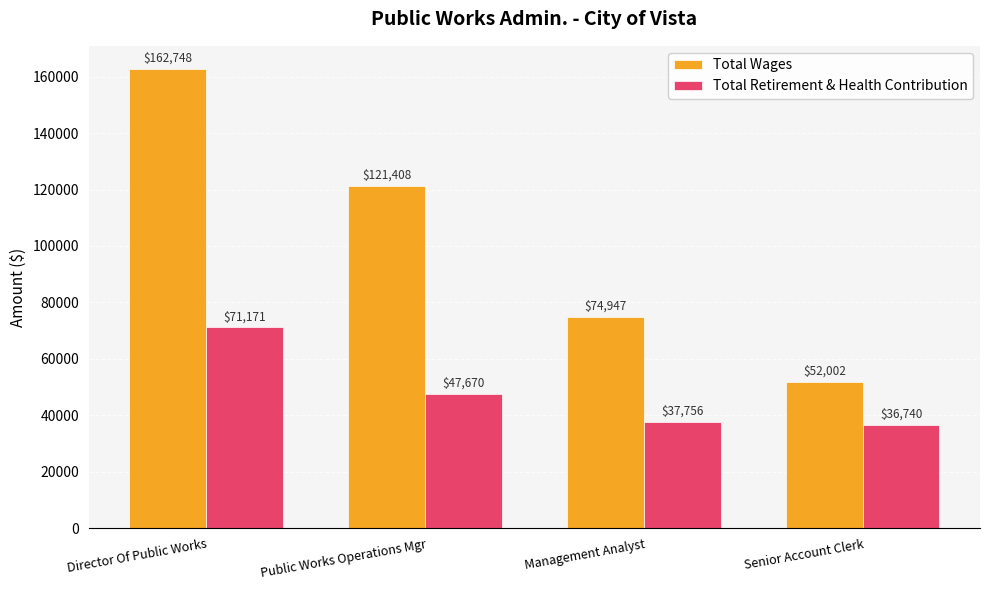

List the labels in order of Total Retirement & Health Contribution value, largest first.

Director Of Public Works, Public Works Operations Mgr, Management Analyst, Senior Account Clerk